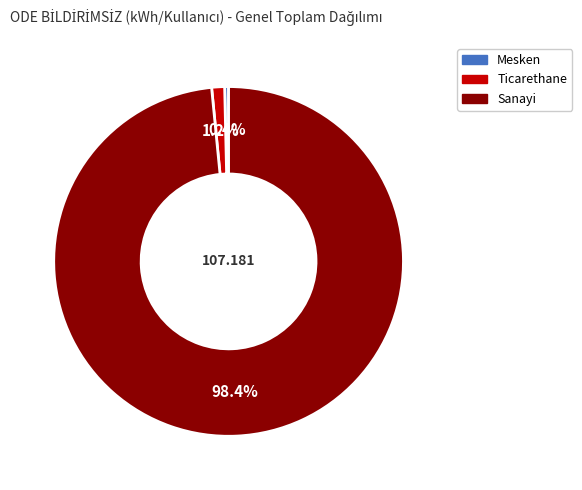

What percentage do Sanayi and Ticarethane together represent?

99.6%